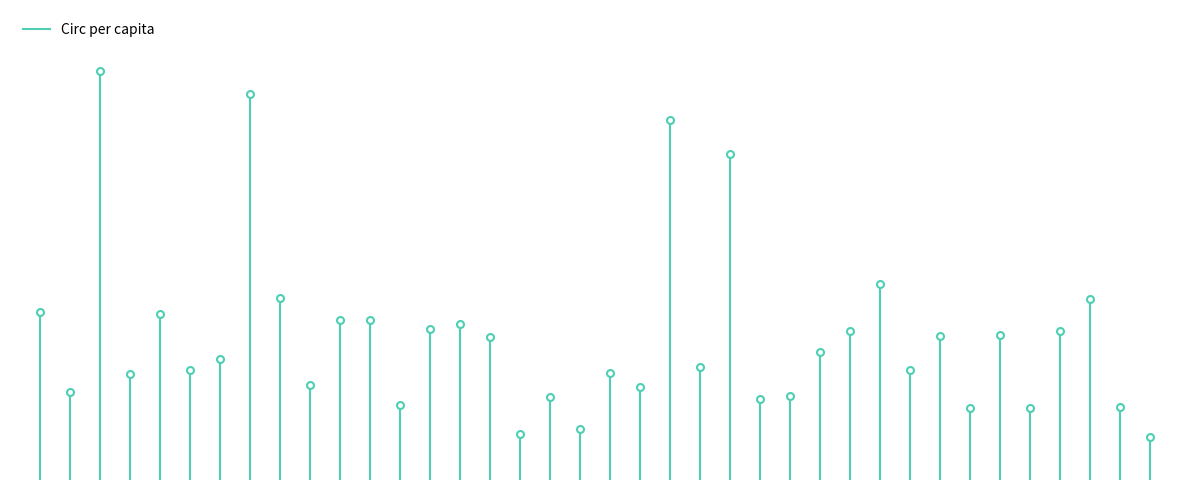

How many values exceed 13?

1